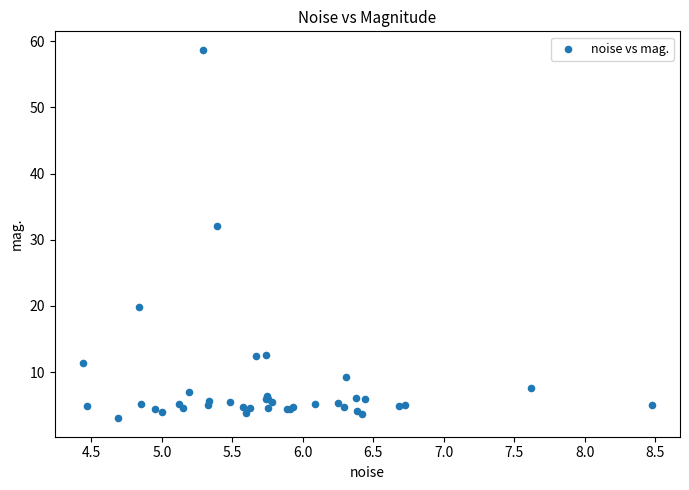

What Y value in the scatter plot is closest to 30?

32.0